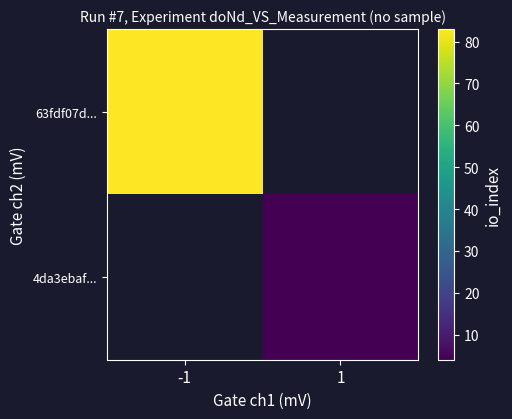

What is the greatest value displayed?

83.0